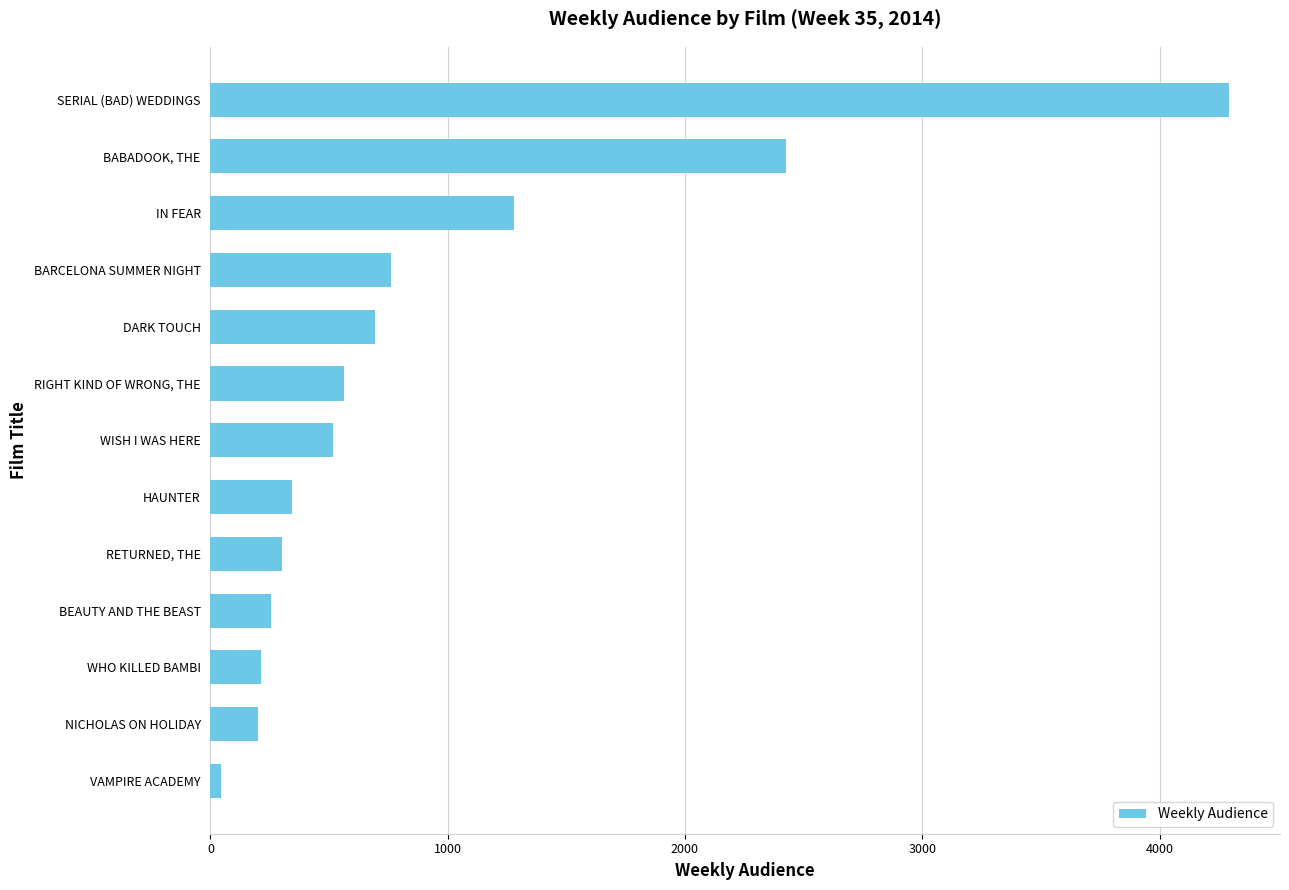

What is the difference between the second highest and minimum values?

2380